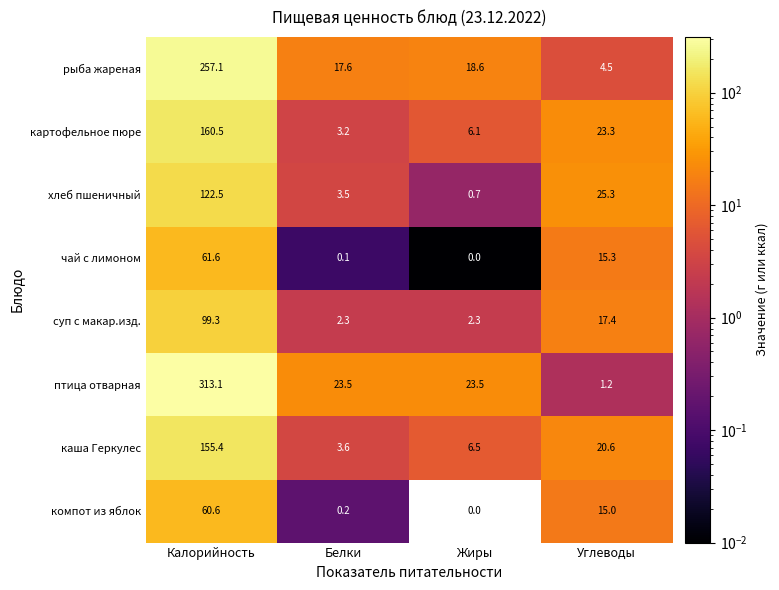

Which series has the largest total across all categories?

птица отварная